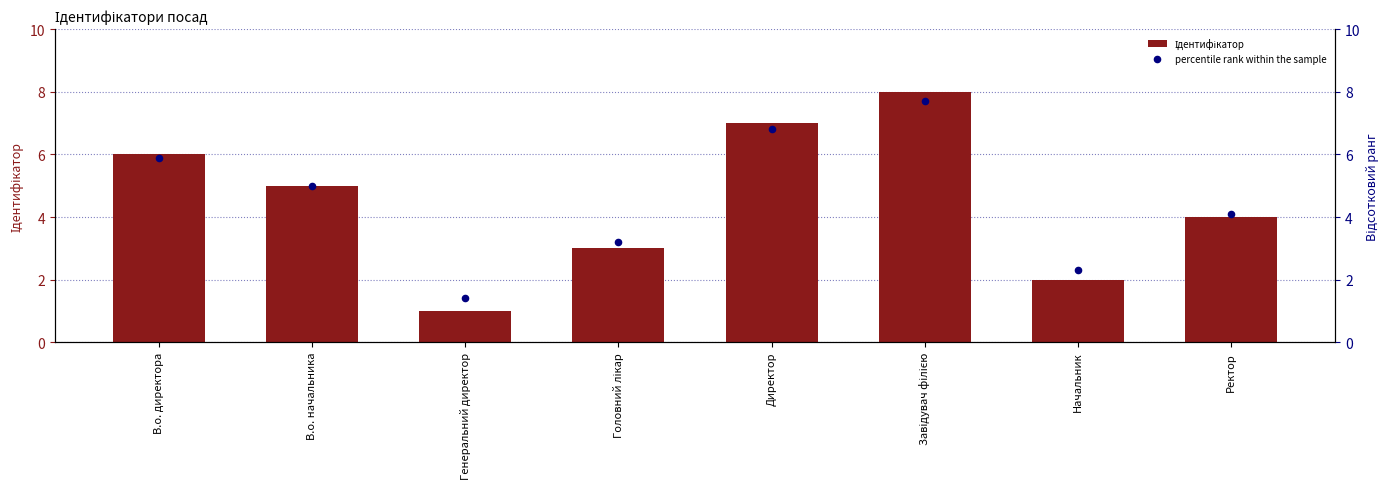

What is the total value across all series at Завідувач філією?

15.7